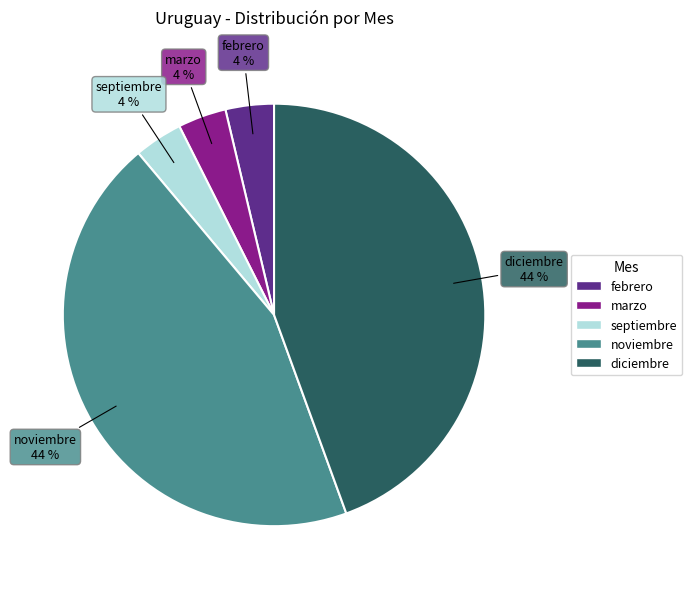

To the nearest percent, what is the average slice percentage?

20%